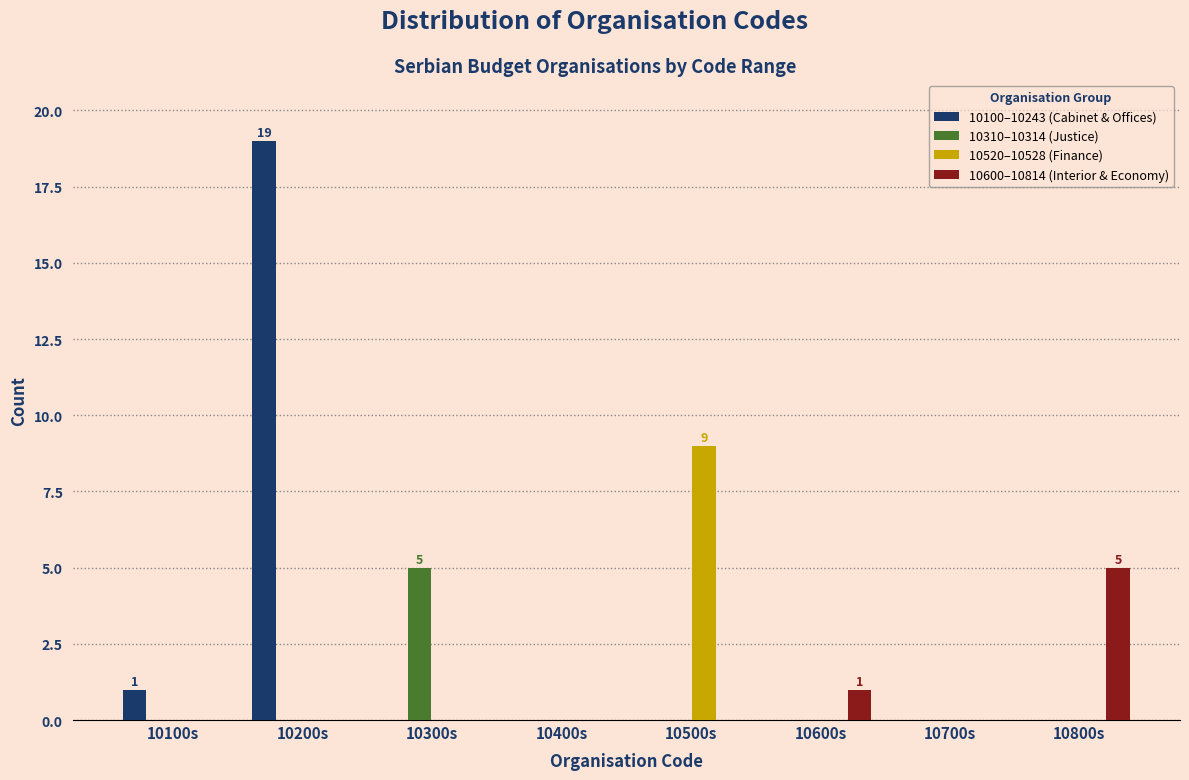

At which category is the sum across all series the highest?

10200s